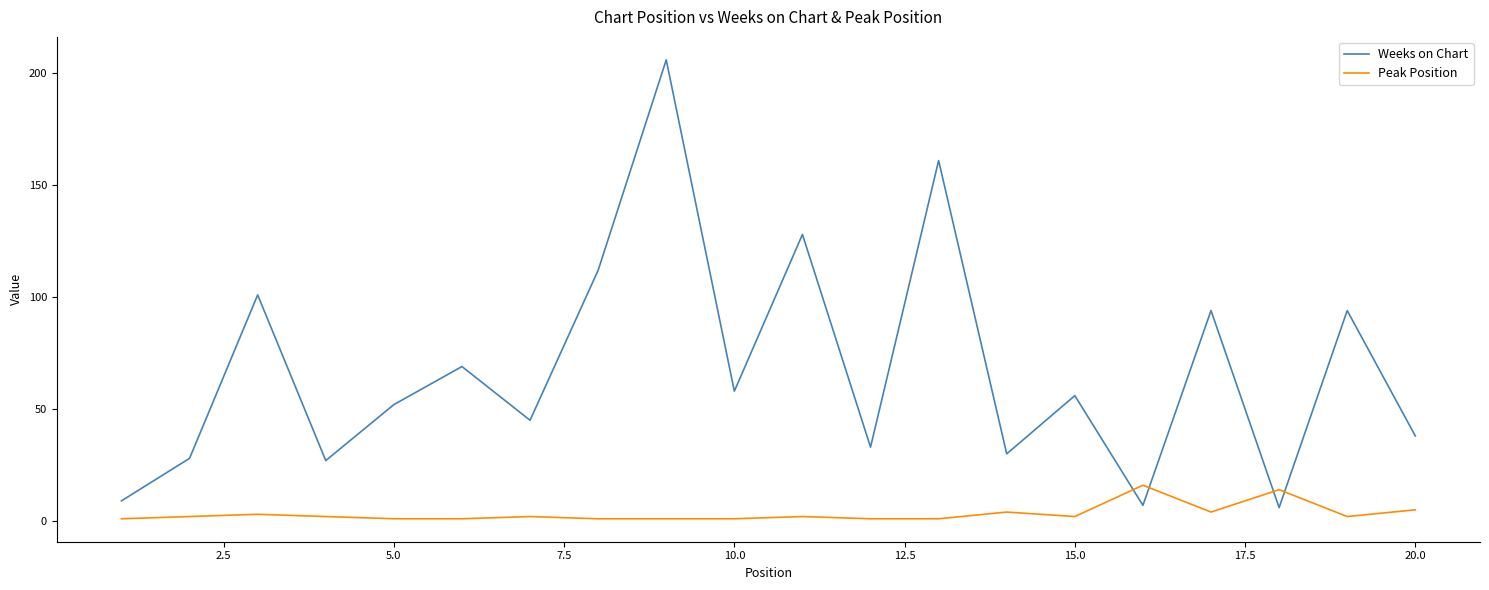

What is the difference between the maximum and minimum values in the Weeks on Chart series?

200